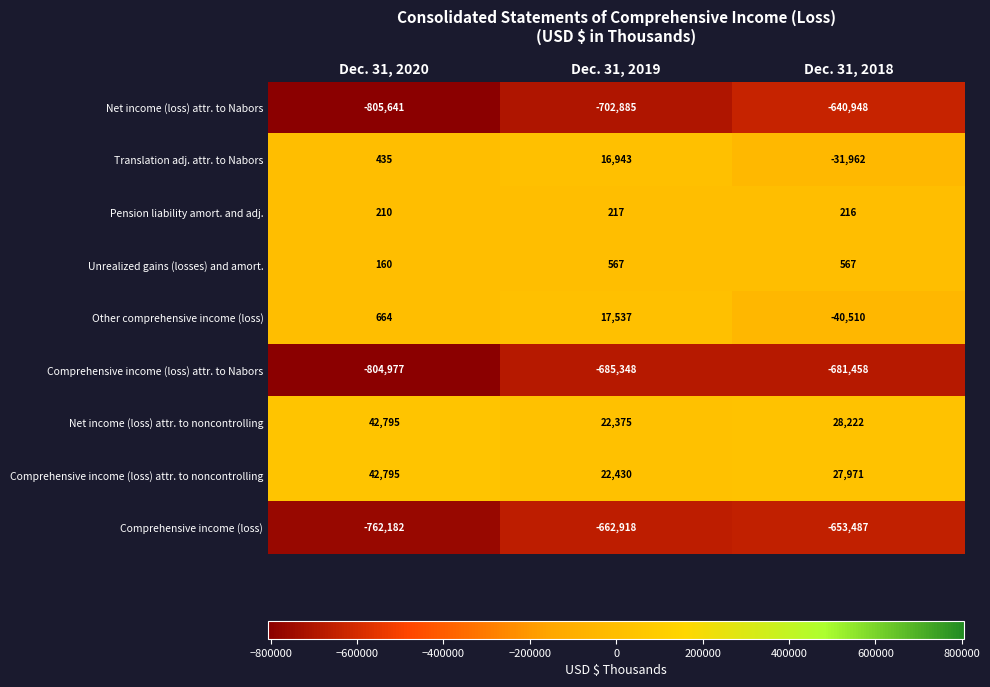

What is the spread (max minus min) of values at Dec. 31, 2019?

725315